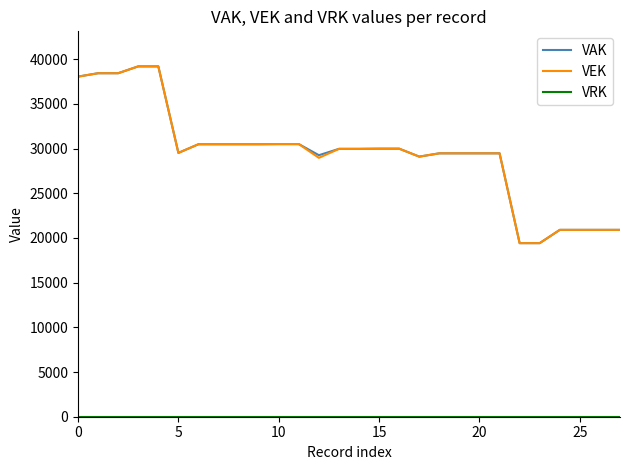

What is the maximum value shown in the chart?

39189